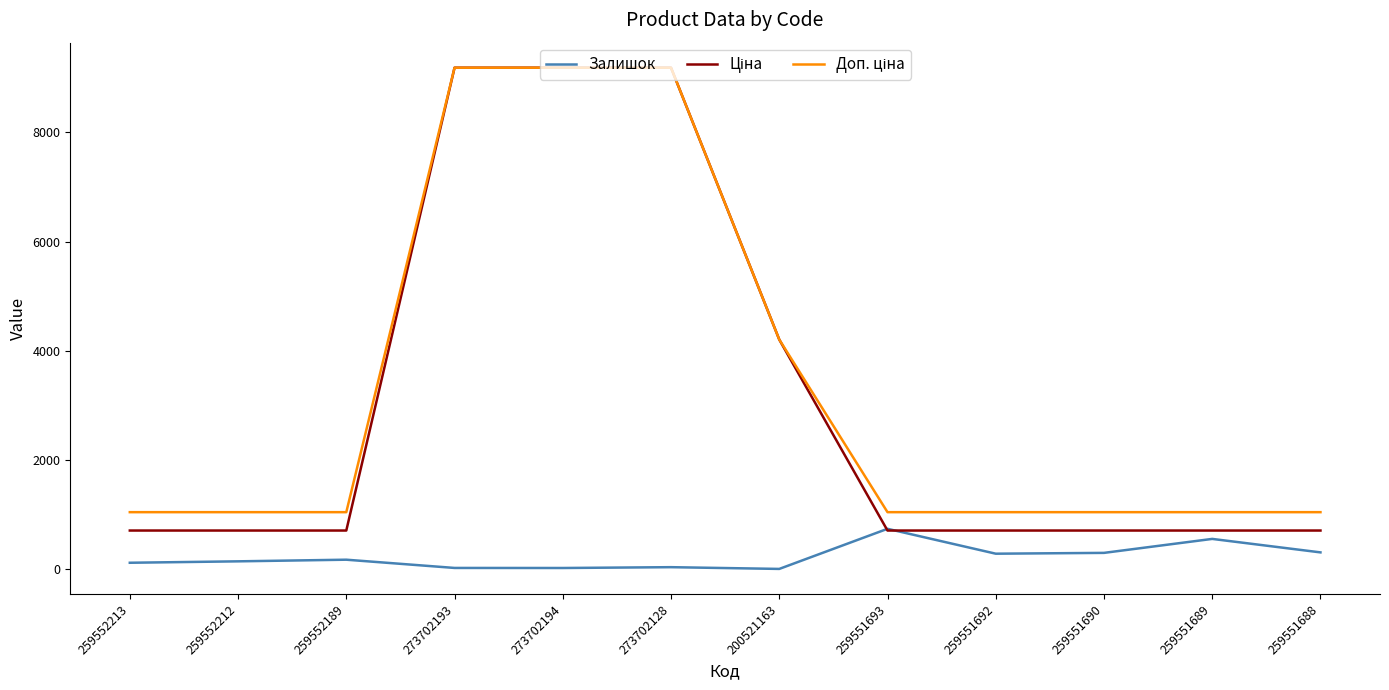

Reading left to right, list all the values displayed in this chart.

Залишок: 115.0	141.0	171.0	20.0	19.0	34.0	2.0	737.0	281.0	296.0	552.0	305.0
Ціна: 705.5	705.5	705.5	9185.9	9185.9	9185.9	4204.8	705.5	705.5	705.5	705.5	705.5
Доп. ціна: 1042.0	1042.0	1042.0	9185.9	9185.9	9185.9	4205.0	1042.0	1042.0	1042.0	1042.0	1042.0